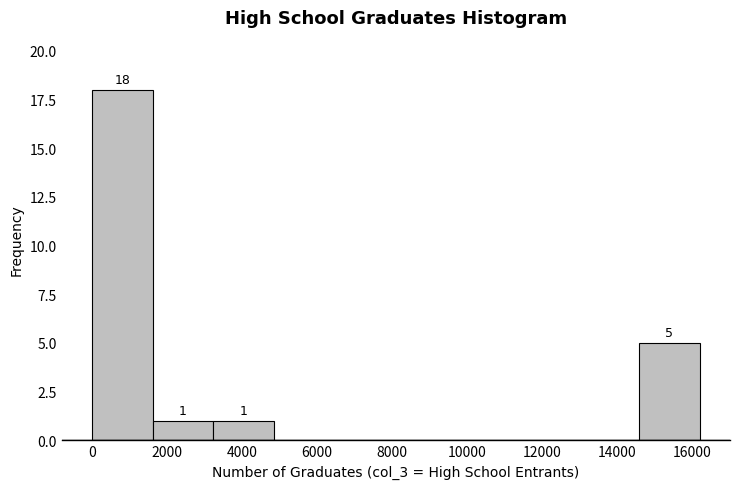

Over which range of the x-axis is the bar tallest?

0 to 1600